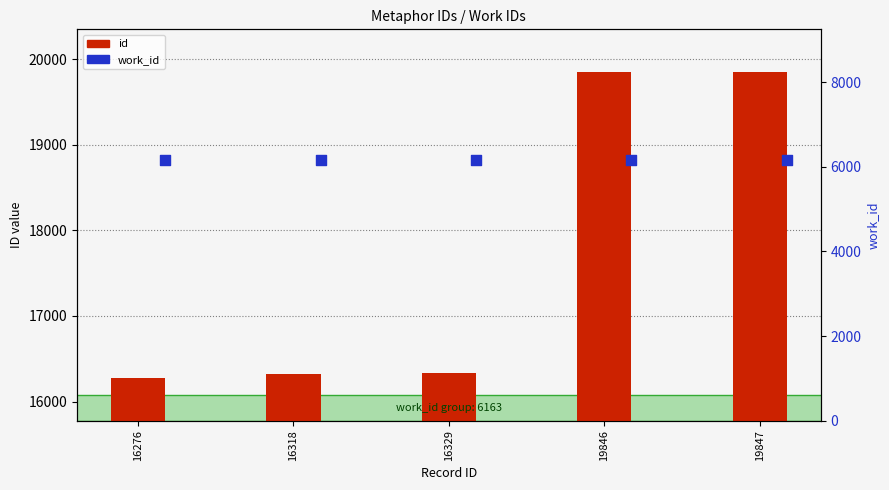

At which category is the sum across all series the highest?

19847